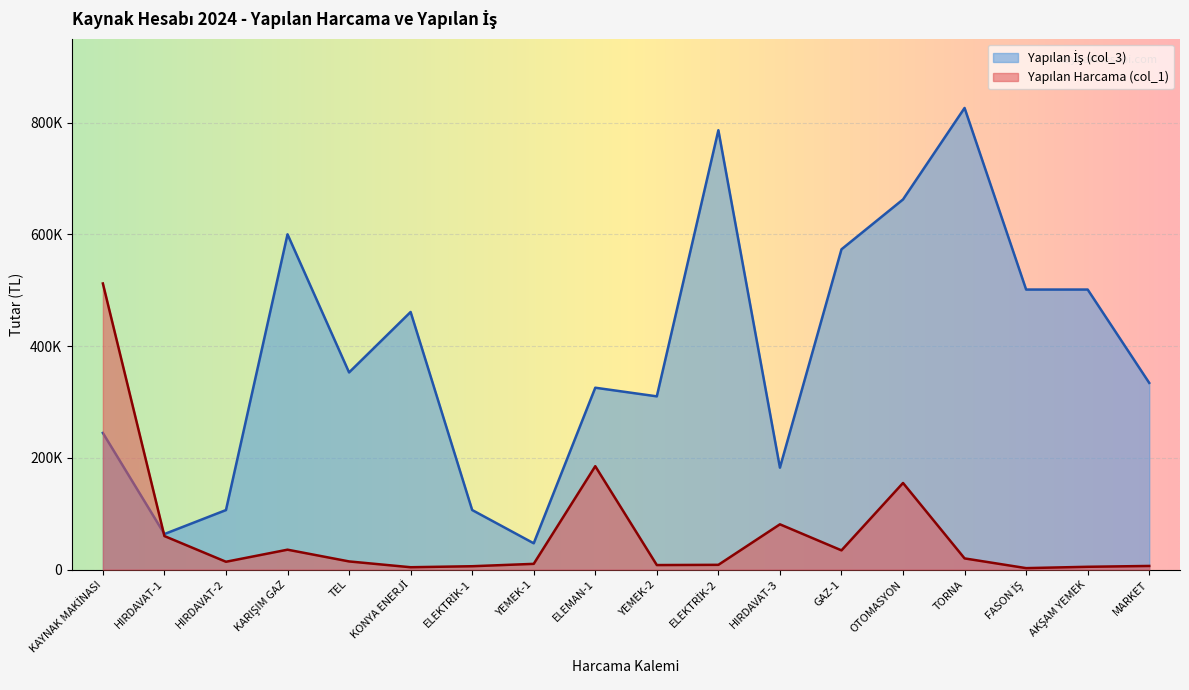

Reading left to right, what are all the values shown in this chart?

KAYNAK MAKİNASI=512000	HIRDAVAT-1=60000	HIRDAVAT-2=14000	KARIŞIM GAZ=35600	TEL=14595	KONYA ENERJİ=4200	ELEKTRİK-1=6000	YEMEK-1=10250	ELEMAN-1=185000	YEMEK-2=8085	ELEKTRİK-2=8500	HIRDAVAT-3=81000	GAZ-1=34400	OTOMASYON=155000	TORNA=20000	FASON İŞ=2600	AKŞAM YEMEK=5000	MARKET=6500